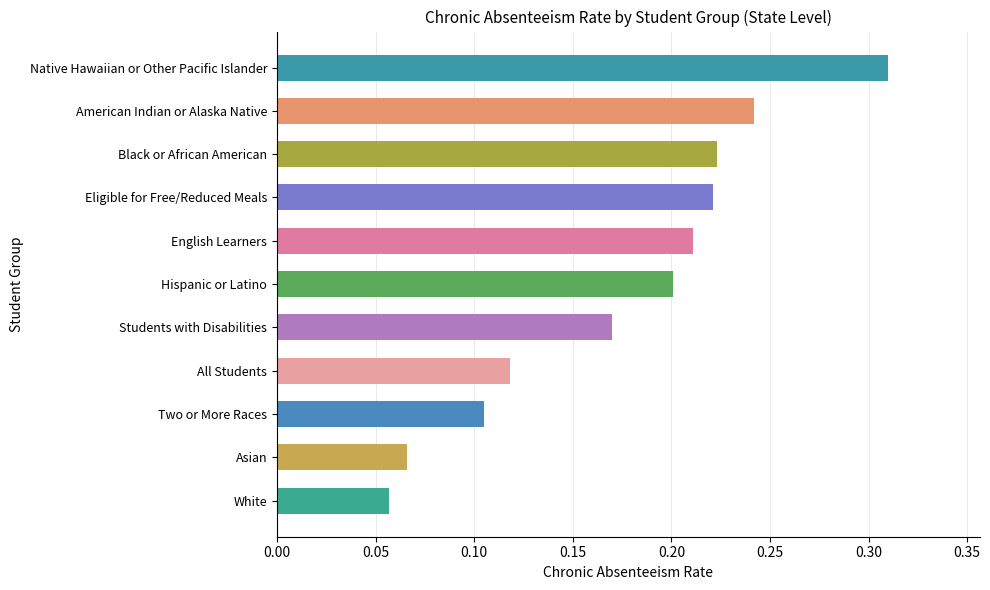

Are the bars grouped side by side (vs. stacked)?

No